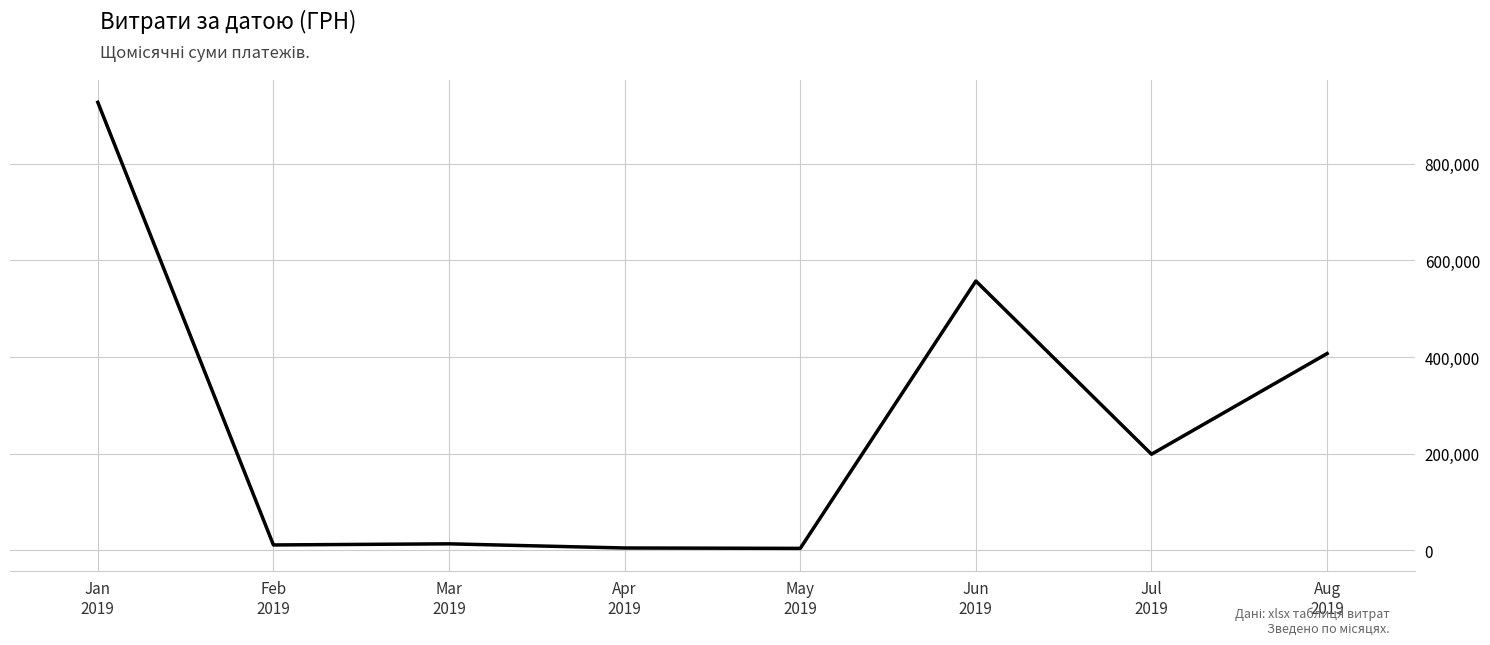

The chart shows a value of 1337027.7 at Jan
2019. True or false?

False